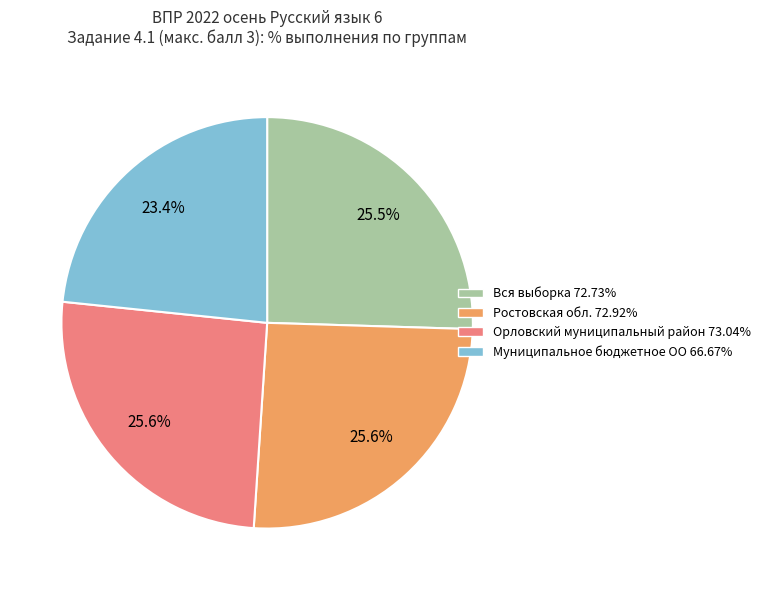

To the nearest percent, what is the average slice percentage?

25%